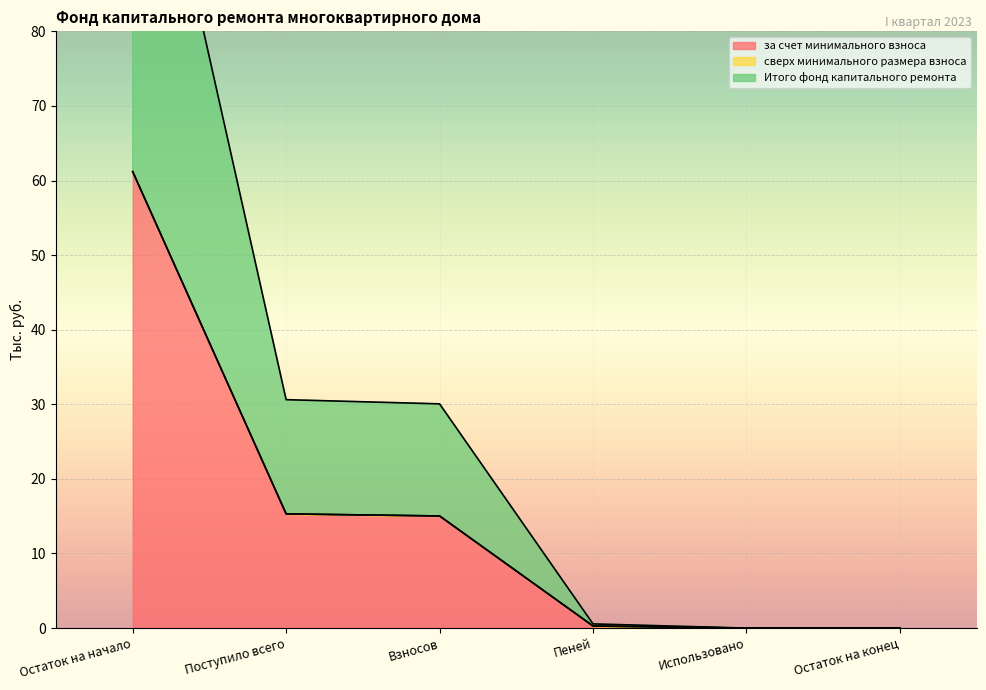

Which series has the largest total across all categories?

за счет минимального взноса